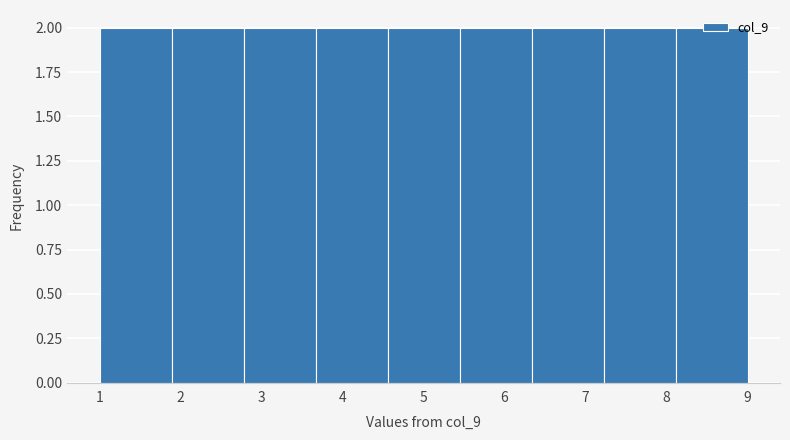

Reading left to right, list every bar in this chart as the range it spans on the x-axis followed by its height. Neither the bar edges nor the heights are printed on the chart, so give them approximately, as read against the axes.

1.0 to 1.9: 2
1.9 to 2.8: 2
2.8 to 3.7: 2
3.7 to 4.6: 2
4.6 to 5.4: 2
5.4 to 6.3: 2
6.3 to 7.2: 2
7.2 to 8.1: 2
8.1 to 9.0: 2